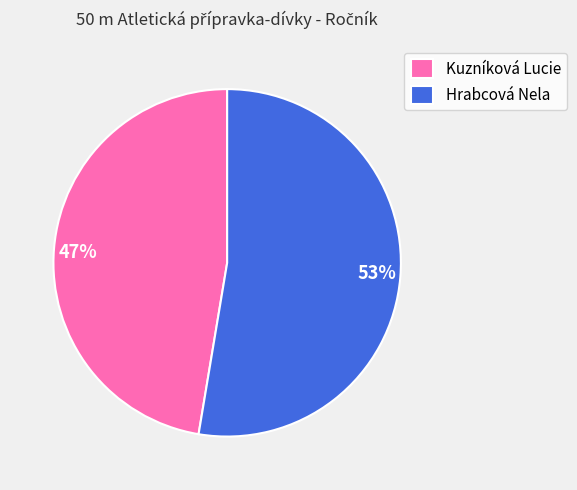

What is the ratio of the value at Hrabcová Nela to the value at Kuzníková Lucie?

1.1